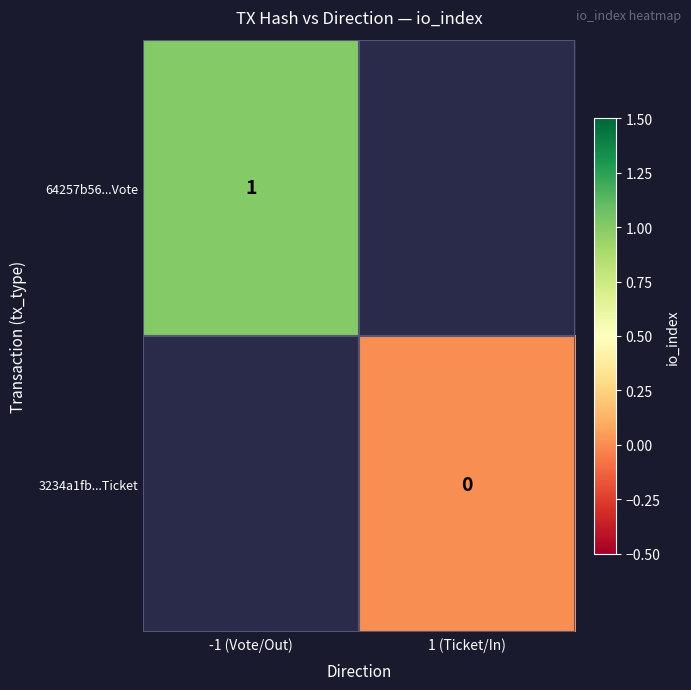

Is the value of 64257b56...Vote at -1 (Vote/Out) greater than the value of 3234a1fb...Ticket at 1 (Ticket/In)?

Yes